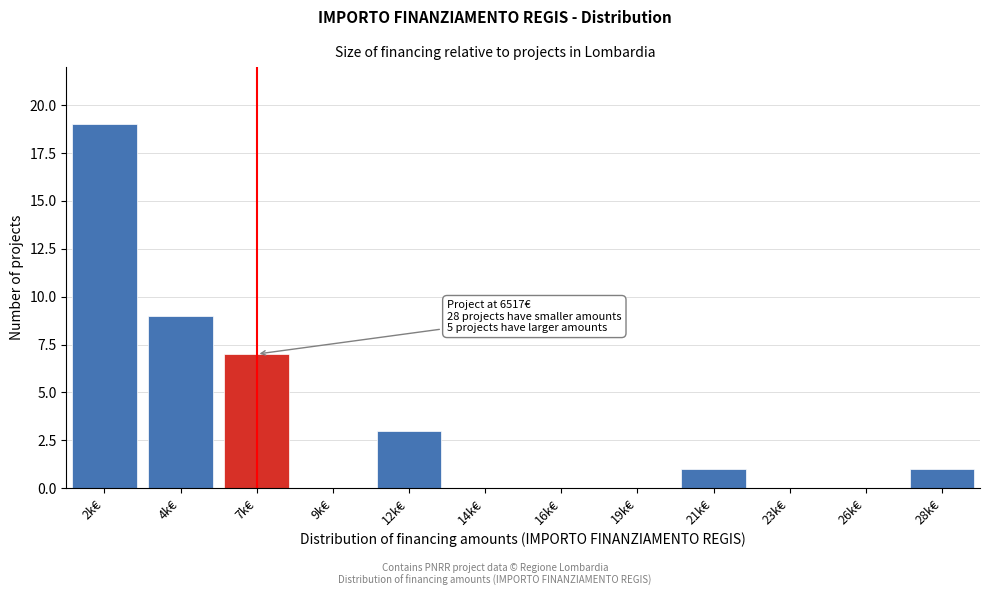

Reading left to right, list all the values displayed in this chart.

2k€=19	4k€=9	7k€=7	9k€=0	12k€=3	14k€=0	16k€=0	19k€=0	21k€=1	23k€=0	26k€=0	28k€=1